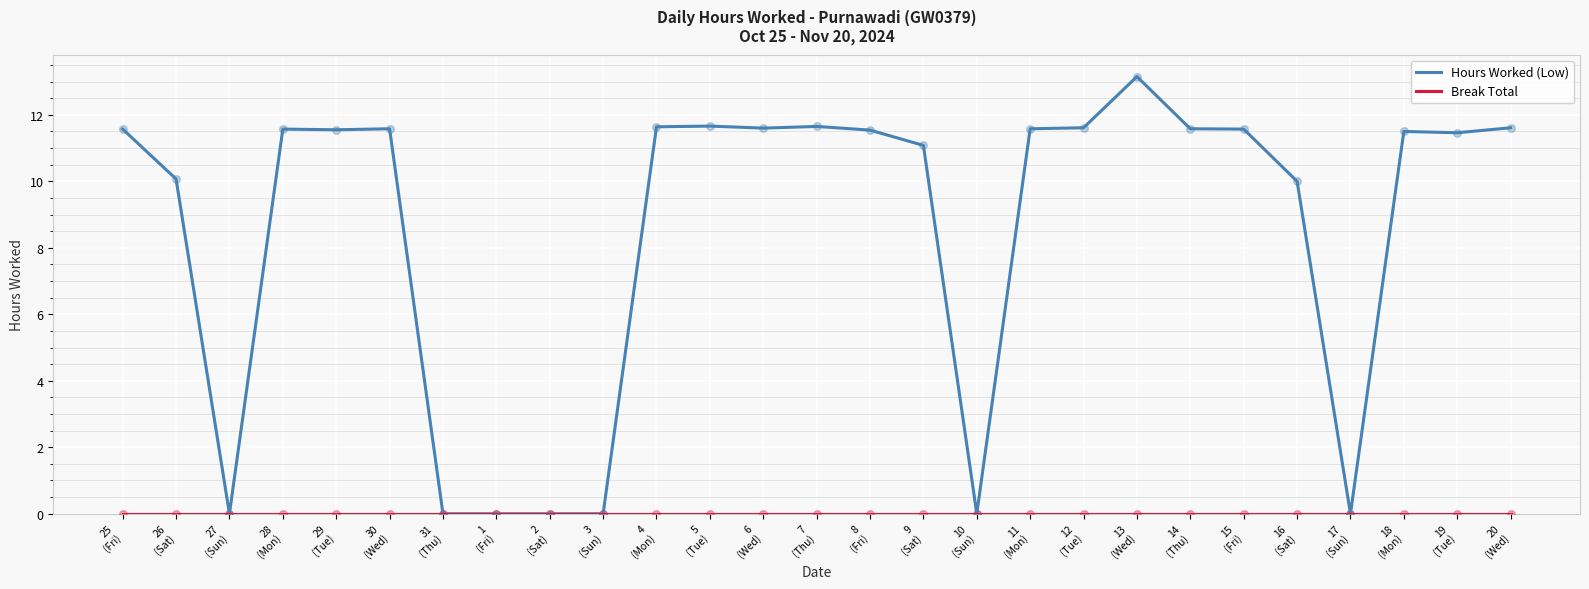

Which series has the largest total across all categories?

Hours Worked (Low)